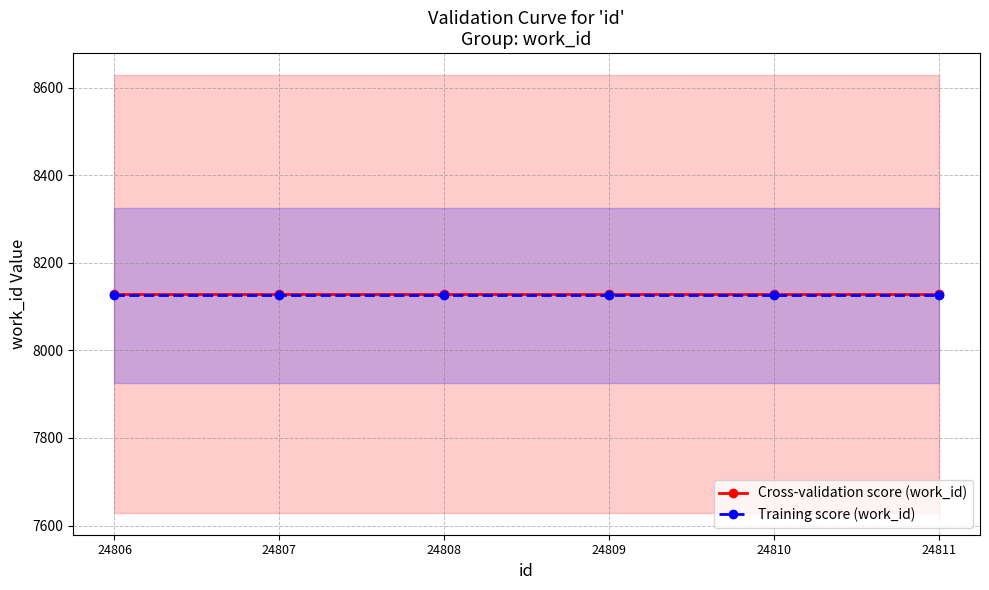

What is the spread (max minus min) of values at 24807?

3